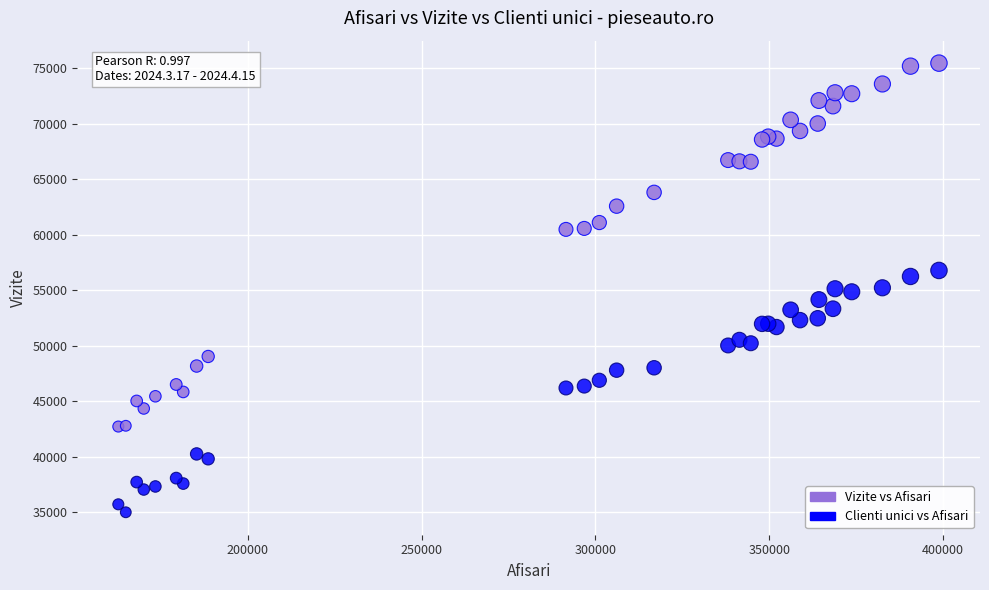

What is the X range (max minus min) for the scatter plot?

236111